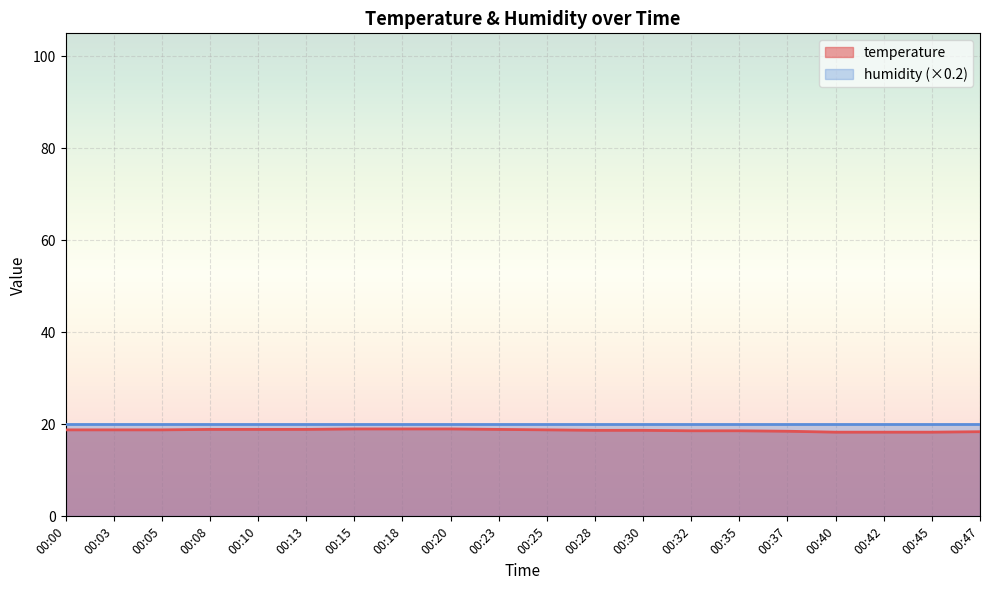

True or false: there are more than 2 points higher than both neighbors.

False